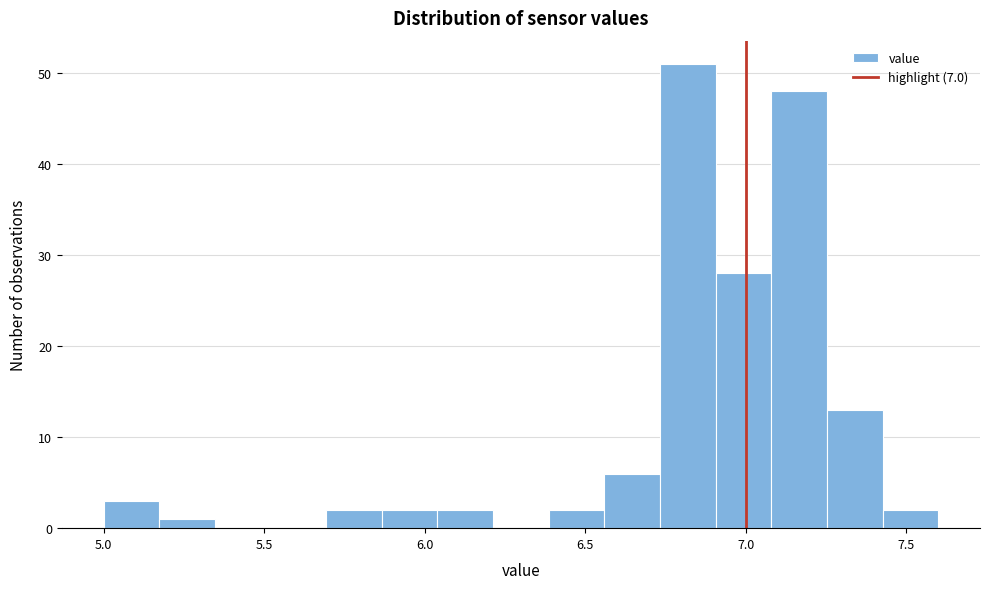

Around what value on the x-axis is the tallest bar? Give the approximate position of its centre, as read against the axis.

6.80